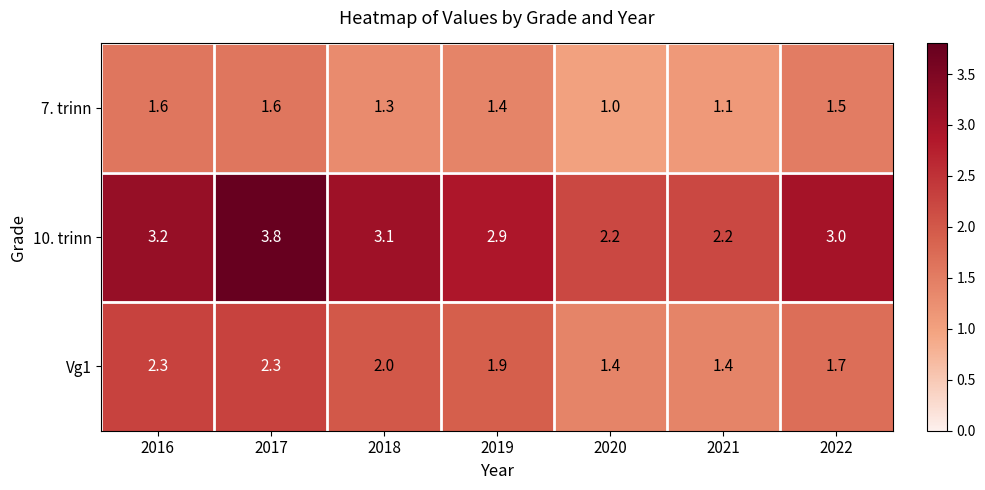

Between 2021 and 2022, which series saw the biggest shift?

10. trinn